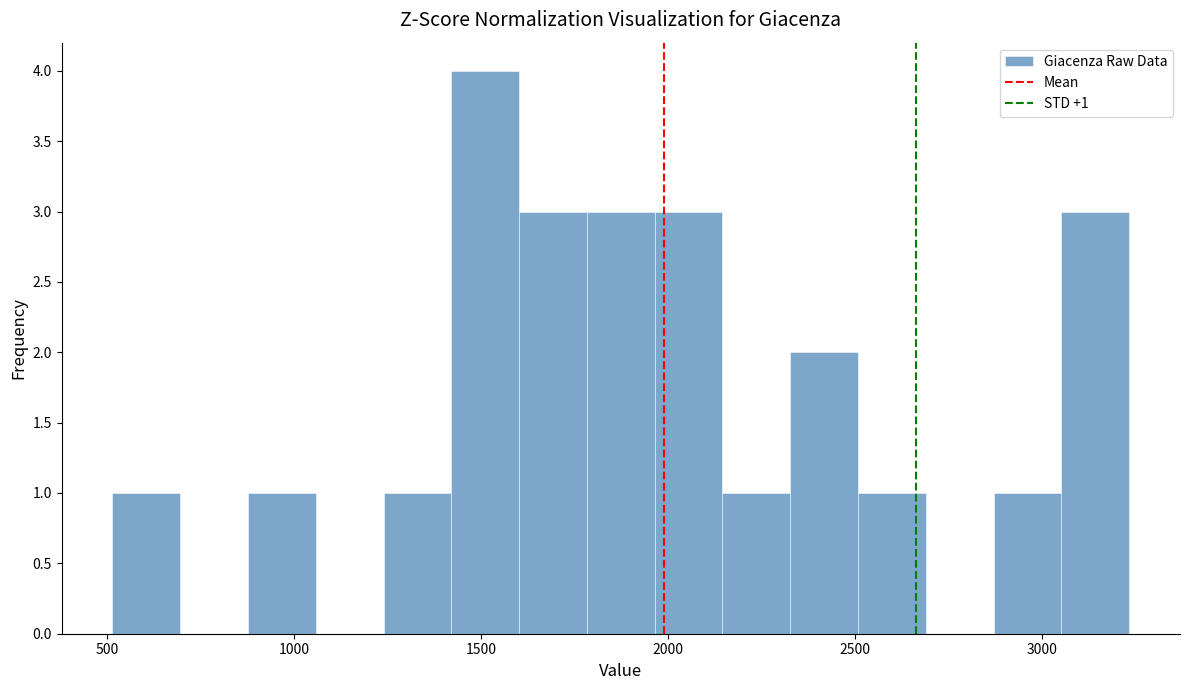

Read against the x-axis, roughly where is the centre of the tallest bar?

1500